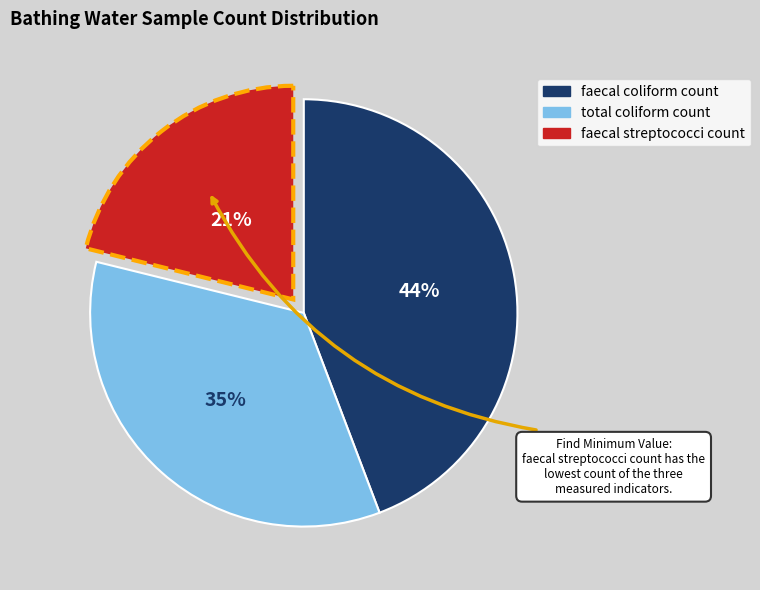

The faecal coliform count slice represents 52% of the pie. True or false?

False